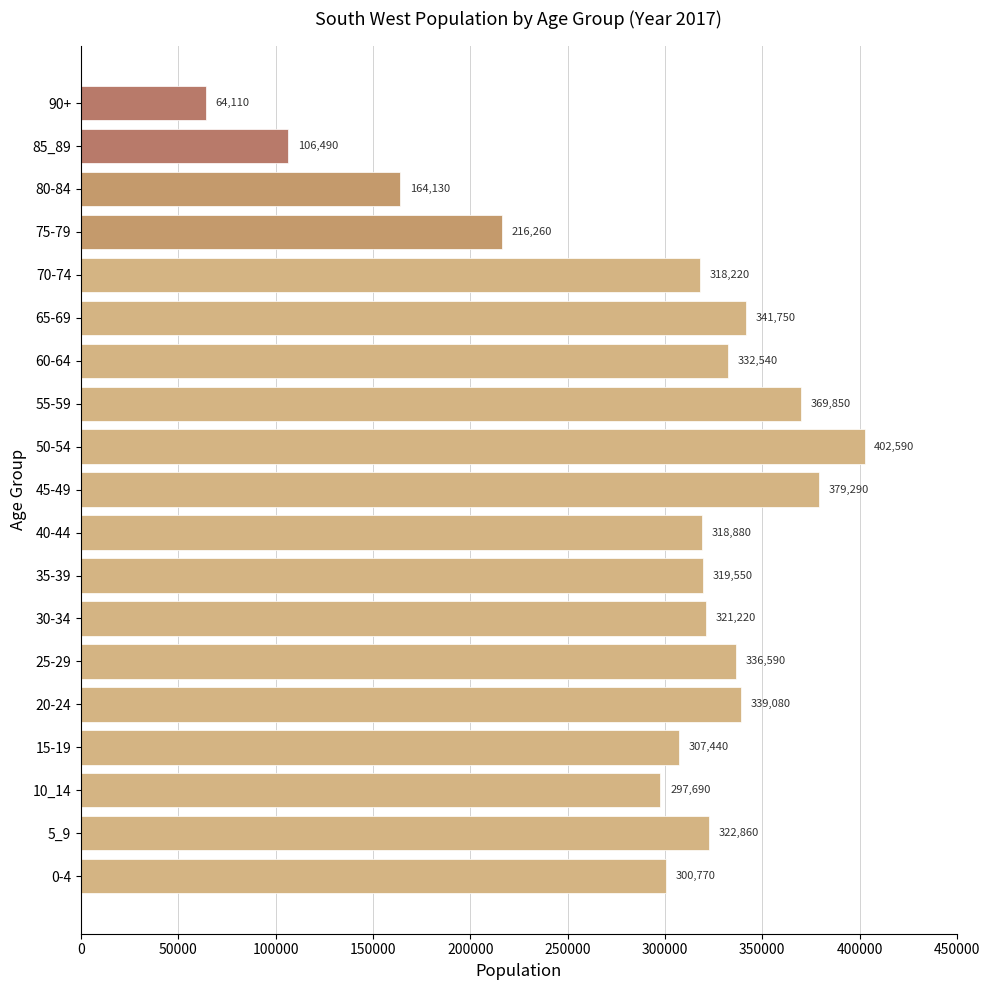

Which category has the highest value across all series?

50-54